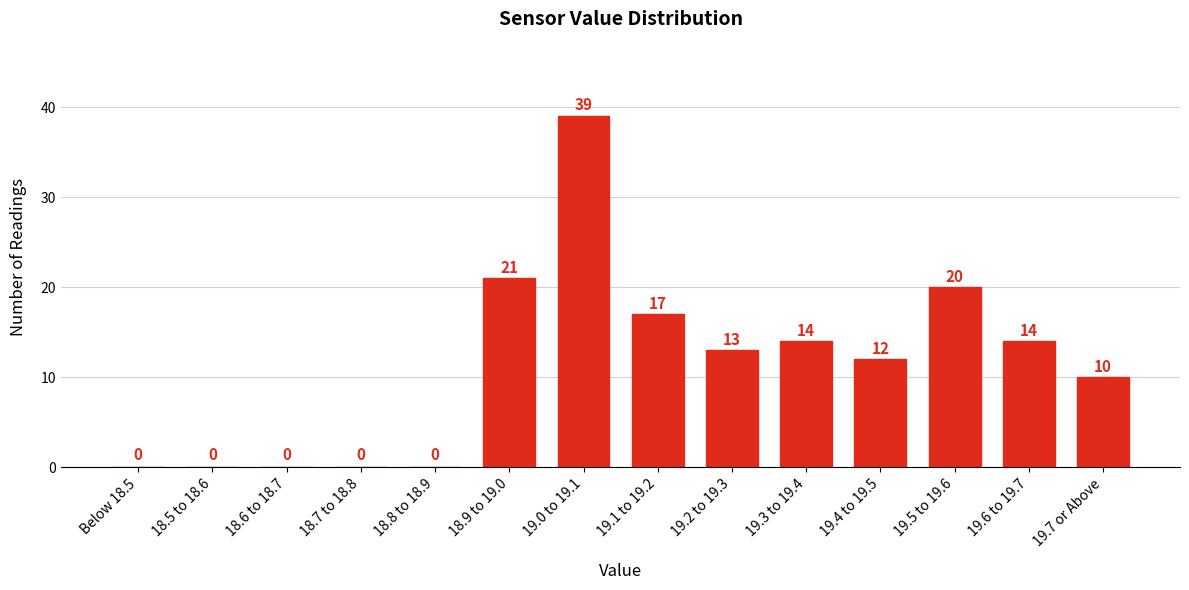

Reading right to left, extract all data points from this chart.

19.7 or Above=10	19.6 to 19.7=14	19.5 to 19.6=20	19.4 to 19.5=12	19.3 to 19.4=14	19.2 to 19.3=13	19.1 to 19.2=17	19.0 to 19.1=39	18.9 to 19.0=21	18.8 to 18.9=0	18.7 to 18.8=0	18.6 to 18.7=0	18.5 to 18.6=0	Below 18.5=0